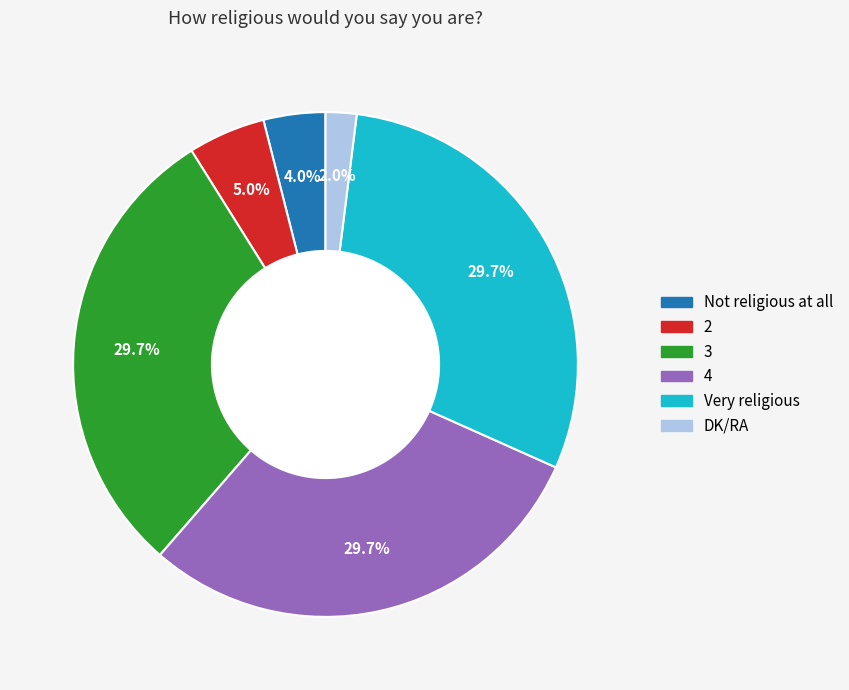

To the nearest percent, what is the combined percentage of 4 and 2?

35%